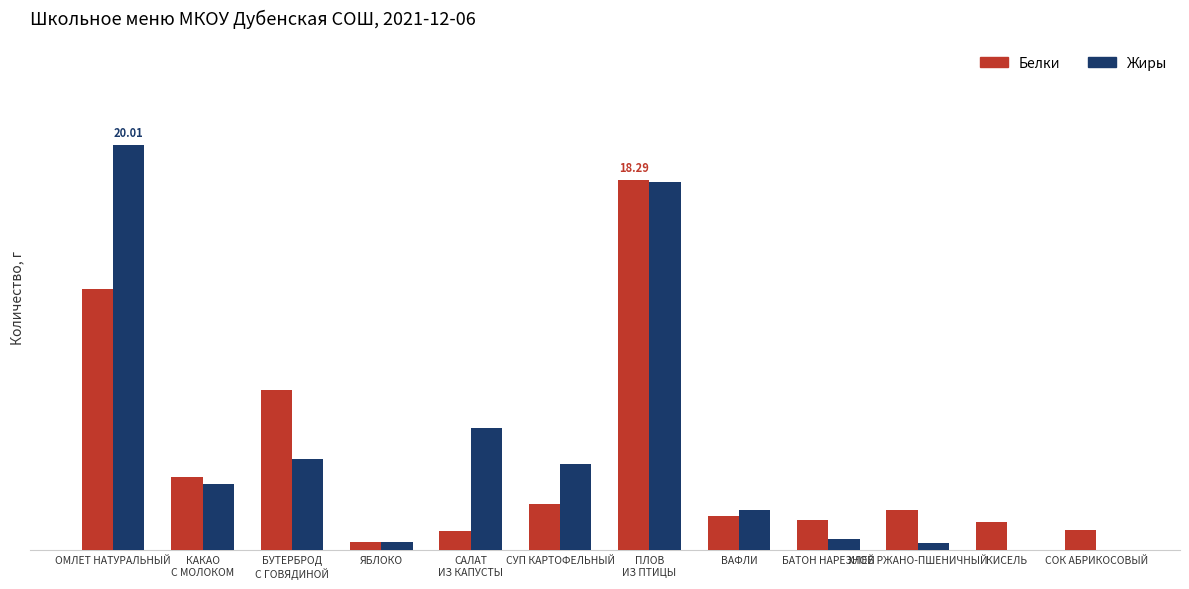

Reading left to right, extract all data points from this chart.

Белки: ОМЛЕТ НАТУРАЛЬНЫЙ=12.9	КАКАО
С МОЛОКОМ=3.6	БУТЕРБРОД
С ГОВЯДИНОЙ=7.9	ЯБЛОКО=0.4	САЛАТ
ИЗ КАПУСТЫ=1.0	СУП КАРТОФЕЛЬНЫЙ=2.3	ПЛОВ
ИЗ ПТИЦЫ=18.3	ВАФЛИ=1.7	БАТОН НАРЕЗНОЙ=1.5	ХЛЕБ РЖАНО-ПШЕНИЧНЫЙ=2.0	КИСЕЛЬ=1.4	СОК АБРИКОСОВЫЙ=1.0
Жиры: ОМЛЕТ НАТУРАЛЬНЫЙ=20.0	КАКАО
С МОЛОКОМ=3.3	БУТЕРБРОД
С ГОВЯДИНОЙ=4.5	ЯБЛОКО=0.4	САЛАТ
ИЗ КАПУСТЫ=6.1	СУП КАРТОФЕЛЬНЫЙ=4.2	ПЛОВ
ИЗ ПТИЦЫ=18.2	ВАФЛИ=2.0	БАТОН НАРЕЗНОЙ=0.6	ХЛЕБ РЖАНО-ПШЕНИЧНЫЙ=0.4	КИСЕЛЬ=0.0	СОК АБРИКОСОВЫЙ=0.0